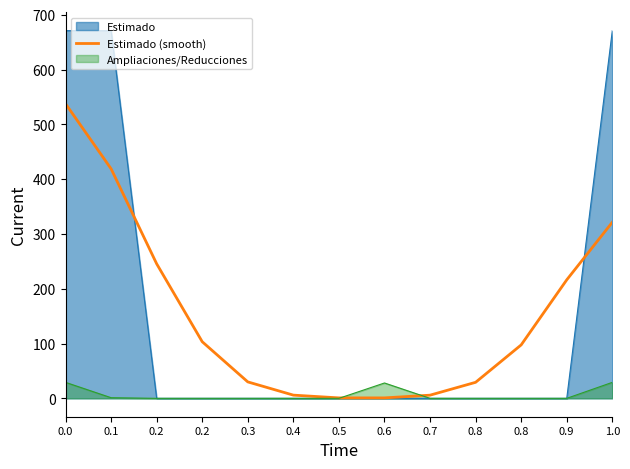

True or false: the data has more than 0 interior local peaks.

False